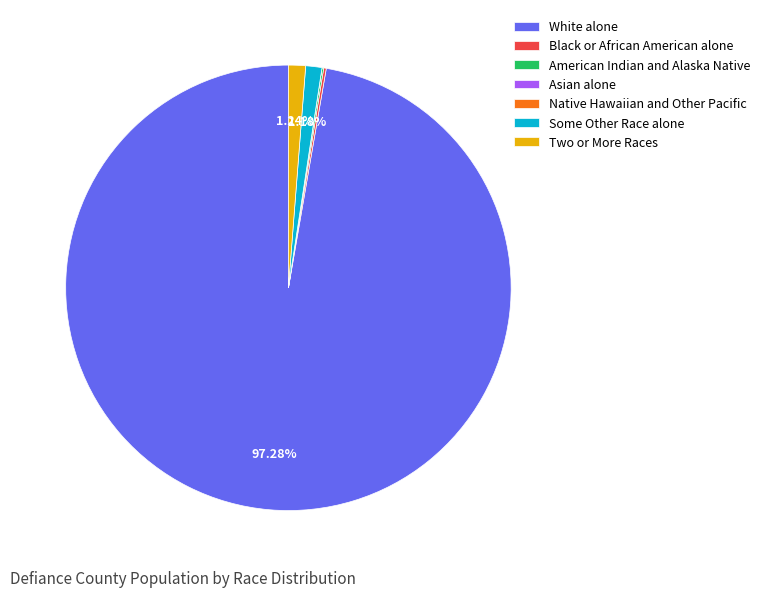

Which slice is the largest?

White alone